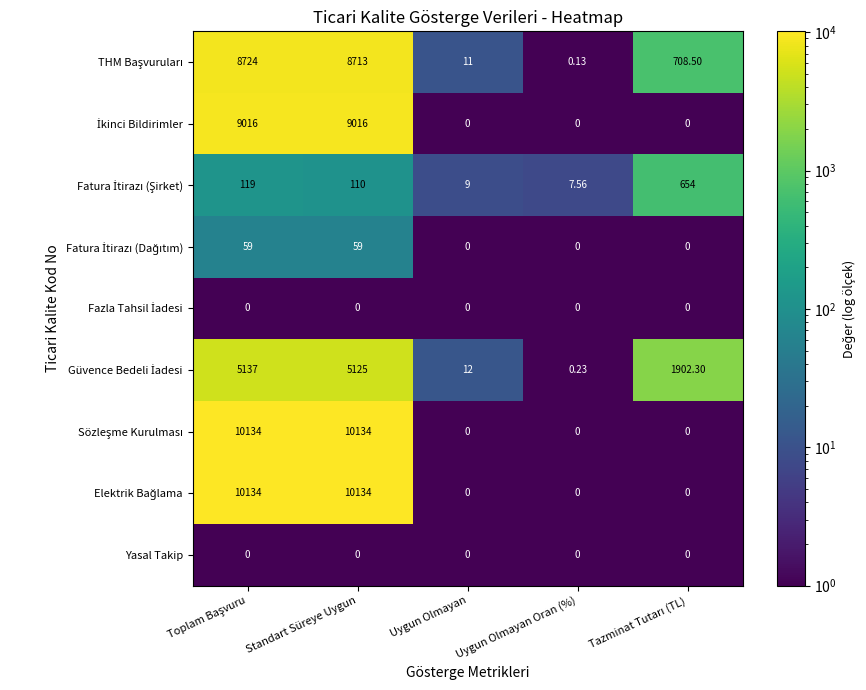

How many data points does each series have?

5